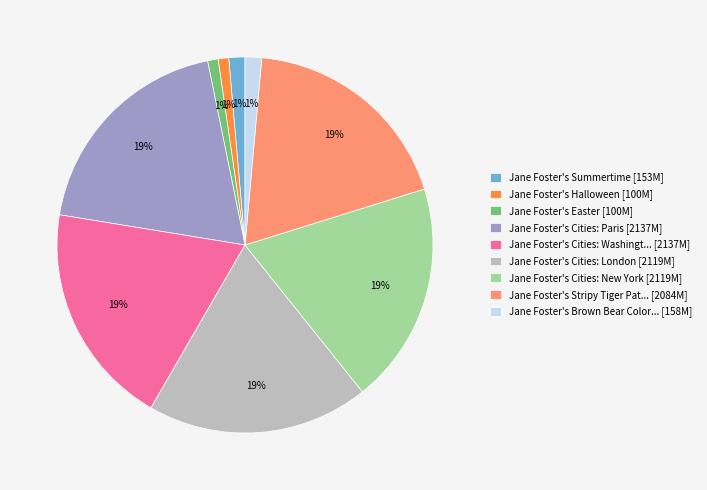

How many segments does this pie chart have?

9